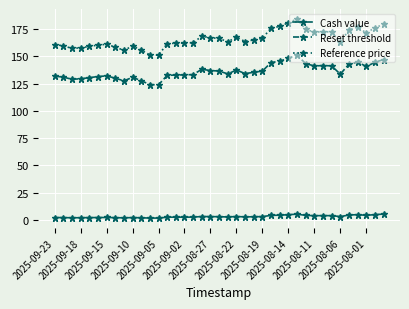

List the series in order of their peak value, lowest first.

Cash value, Reset threshold, Reference price